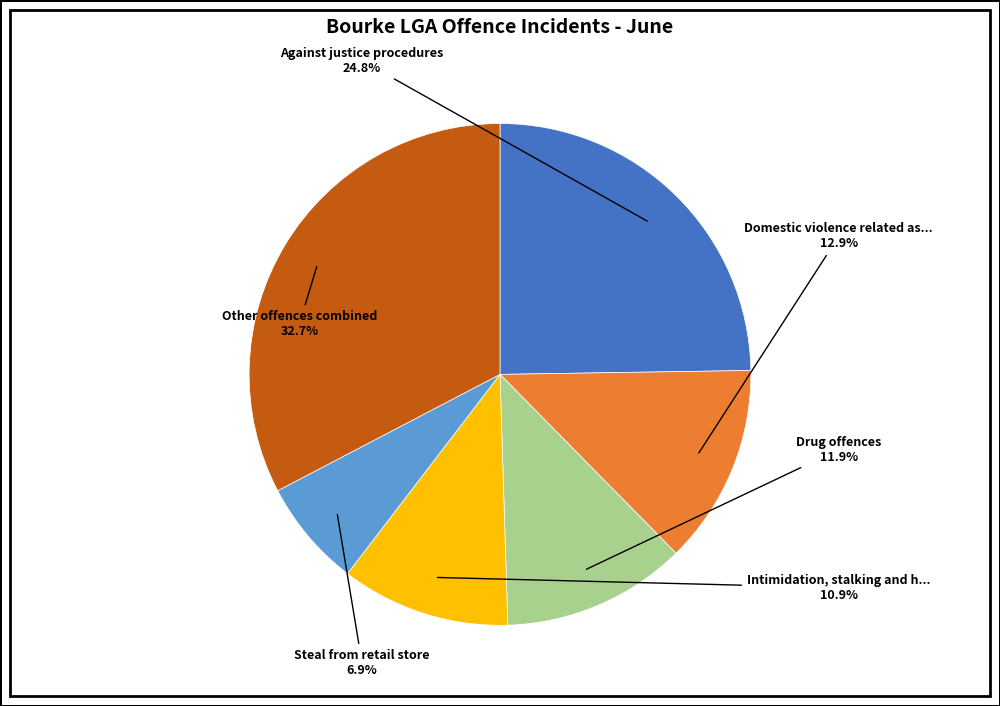

Count the number of slices in the pie.

6